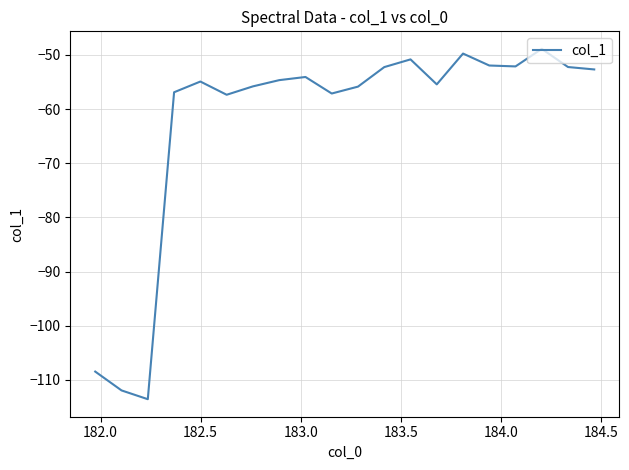

What is the smallest value displayed?

-113.6